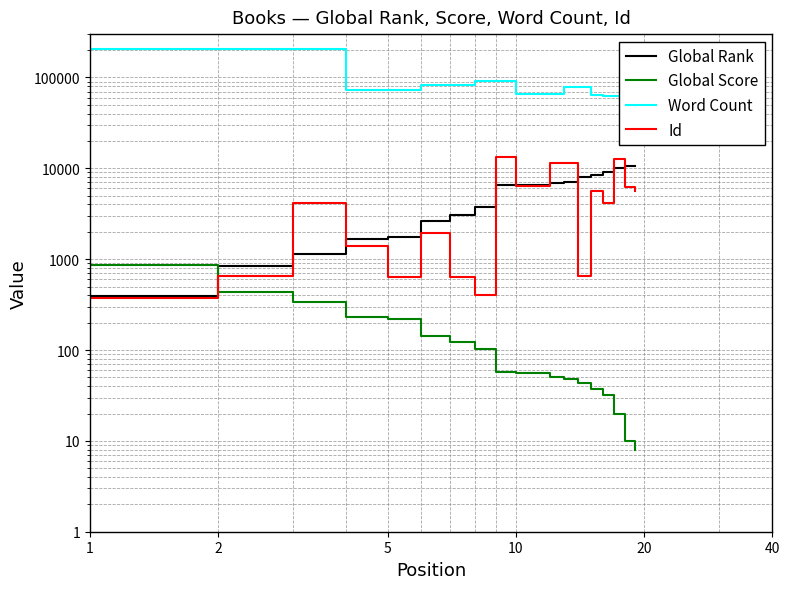

Between which two adjacent categories do Global Score and Id first intersect?

1 and 2